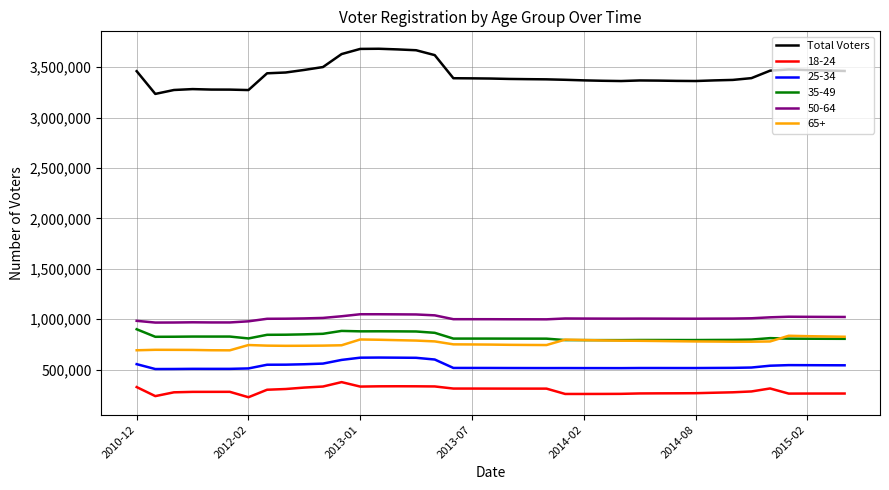

Which series has the widest spread of values?

Total Voters